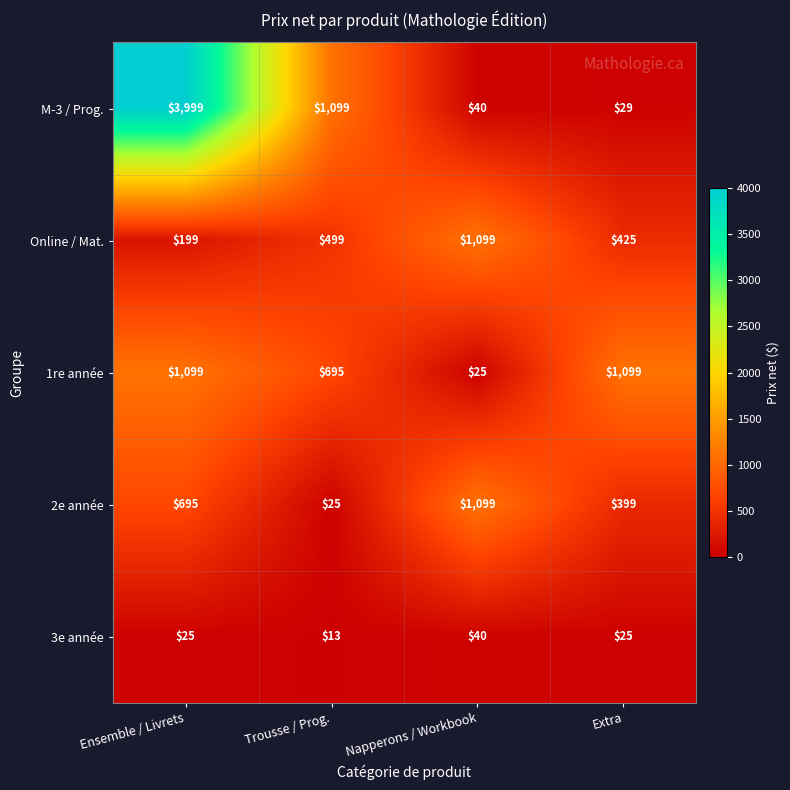

At how many categories does at least one series exceed 580?

4